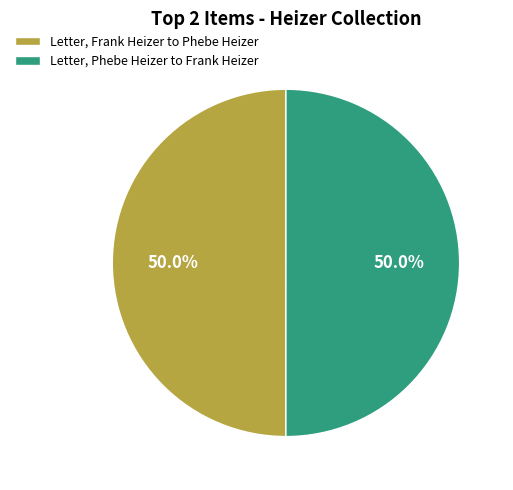

What is the ratio of the value at Letter, Phebe Heizer to Frank Heizer to the value at Letter, Frank Heizer to Phebe Heizer?

1.0